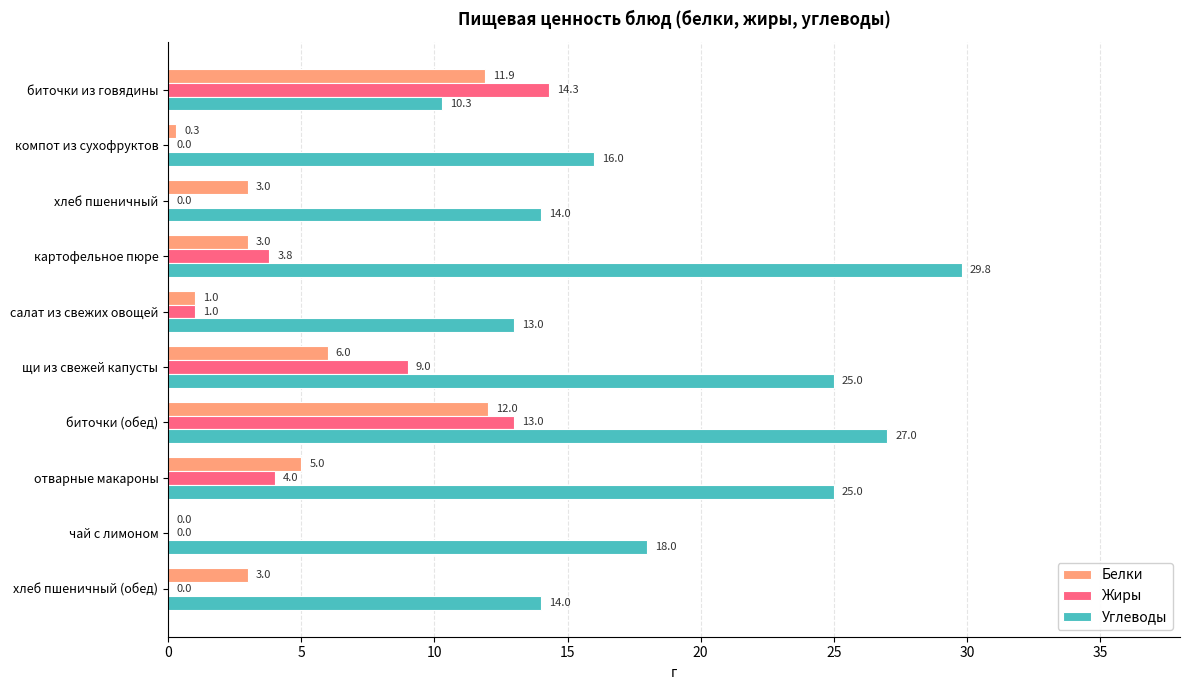

True or false: Белки has a value of 4.9 at картофельное пюре.

False